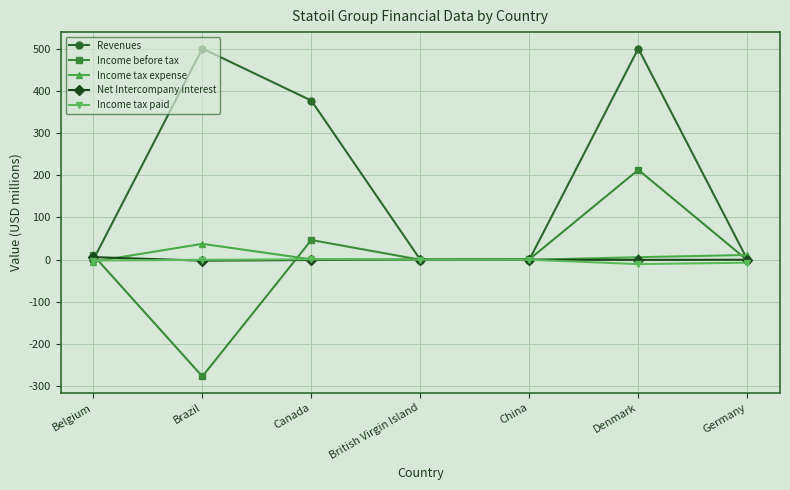

What is the difference between the highest and lowest values at Brazil?

776.2